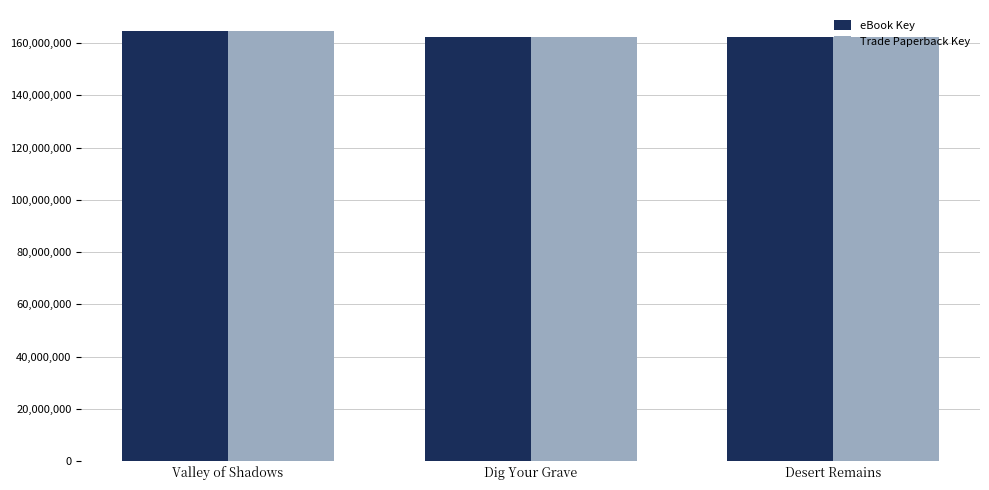

The eBook Key series shows 271937003 at Dig Your Grave. True or false?

False